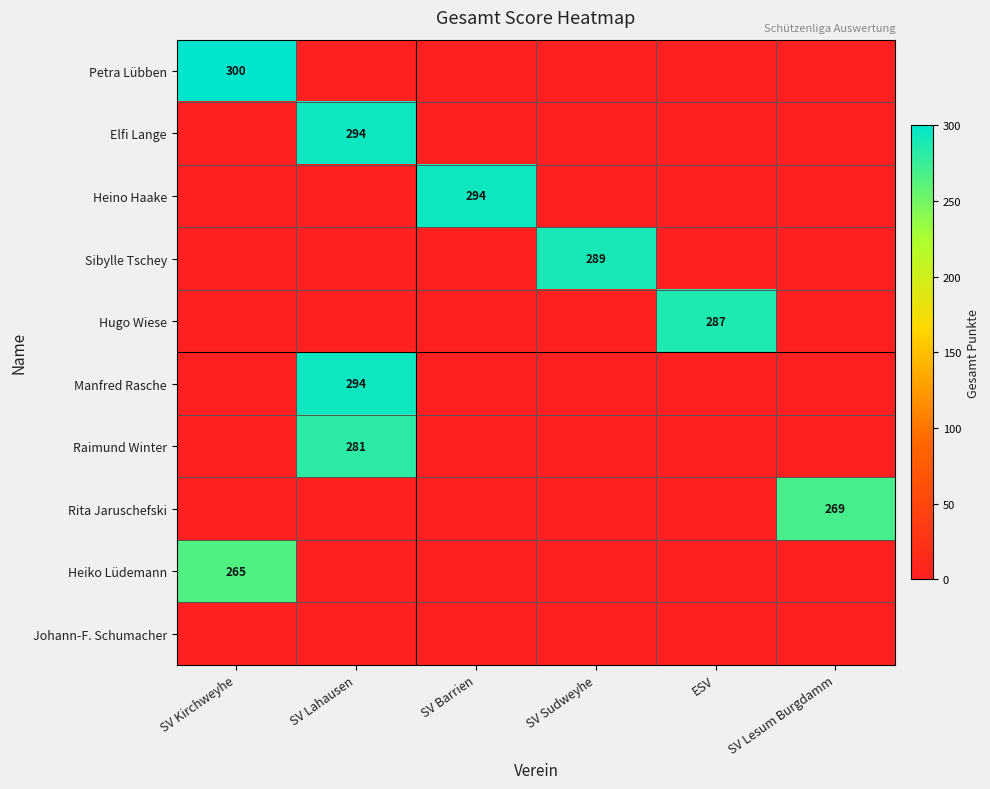

What is the spread (max minus min) of values at ESV?

287